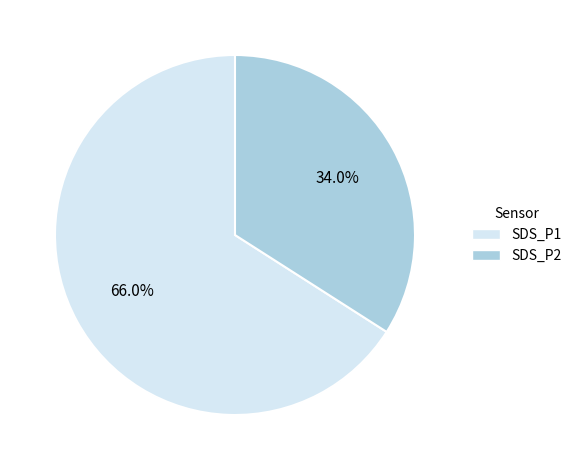

Count the number of slices in the pie.

2